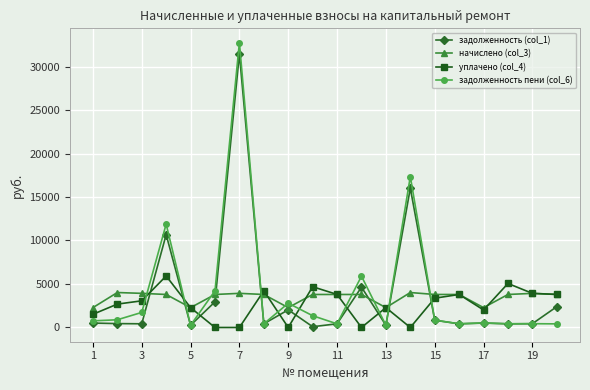

What is the sum of all задолженность (col_1) values?

75585.0